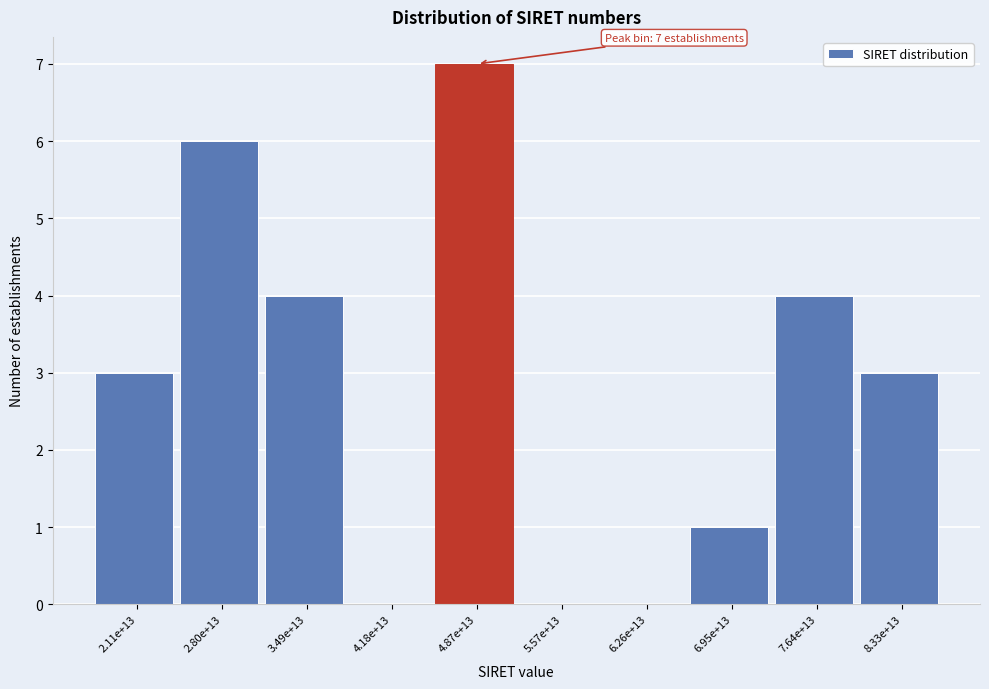

Reading left to right, list all the values displayed in this chart.

2.11e+13=3	2.80e+13=6	3.49e+13=4	4.18e+13=0	4.87e+13=7	5.57e+13=0	6.26e+13=0	6.95e+13=1	7.64e+13=4	8.33e+13=3